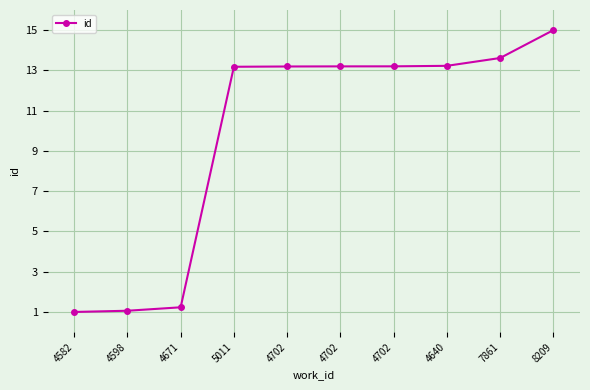

Reading left to right, transcribe all the data shown in this chart.

4582=1.0	4598=1.1	4671=1.2	5011=13.2	4702=13.2	4702=13.2	4702=13.2	4640=13.2	7861=13.6	8209=15.0